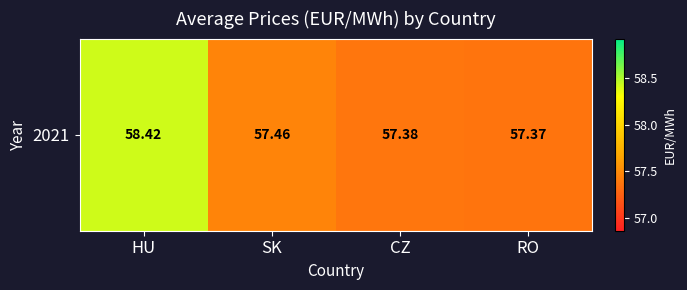

List the labels in order of value, largest first.

HU, SK, CZ, RO